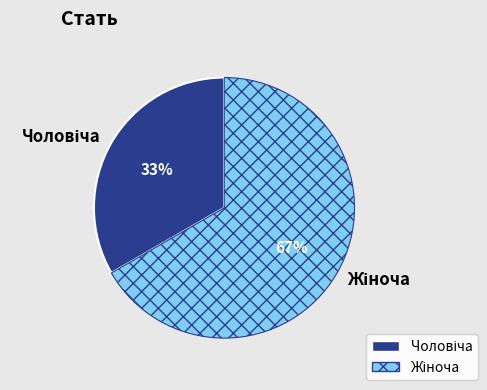

Is there any slice that represents more than half of the pie?

Yes